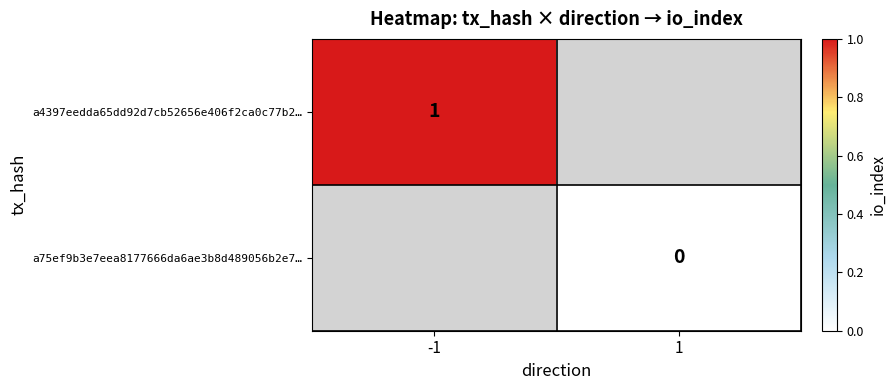

At how many categories does at least one series exceed 0?

1